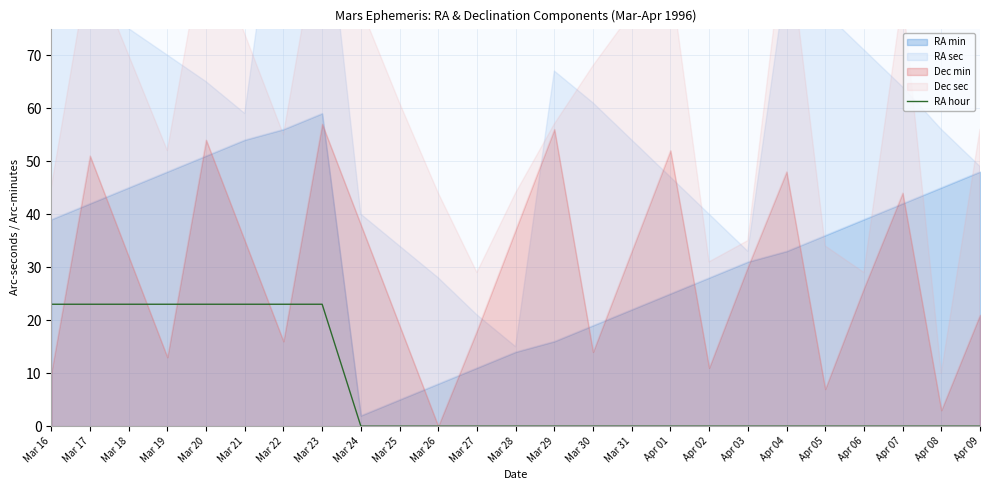

List the labels in order of value, smallest first.

Mar 24, Mar 25, Mar 26, Mar 27, Mar 28, Mar 29, Mar 30, Mar 31, Apr 01, Apr 02, Apr 03, Apr 04, Apr 05, Apr 06, Apr 07, Apr 08, Apr 09, Mar 16, Mar 17, Mar 18, Mar 19, Mar 20, Mar 21, Mar 22, Mar 23